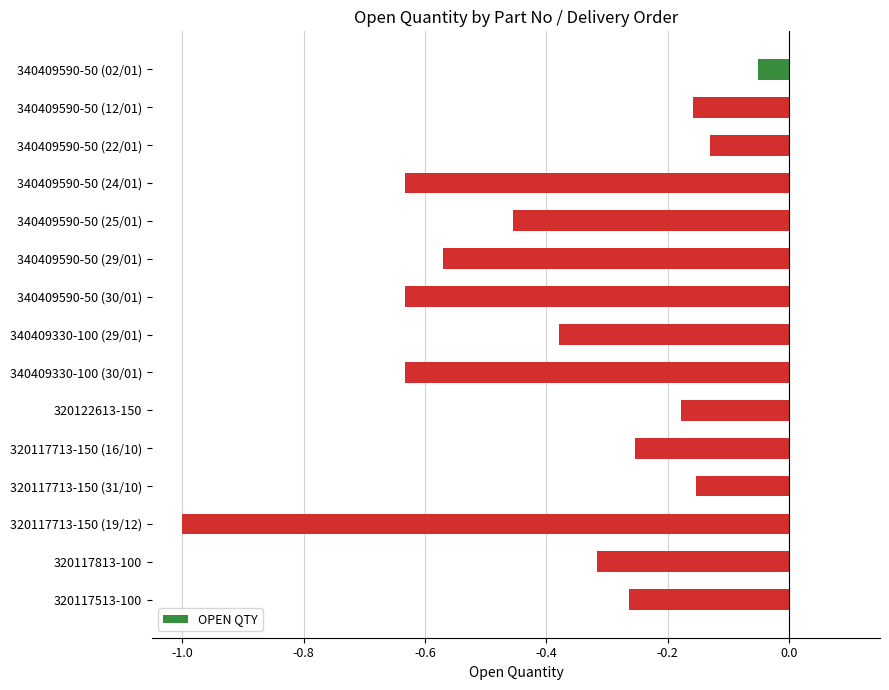

What is the difference between the maximum and second lowest values?

0.6